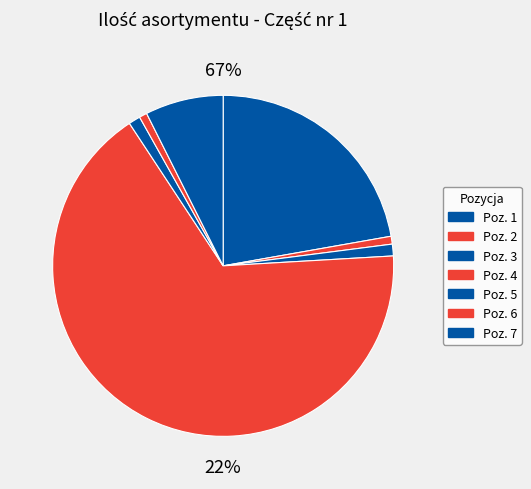

To the nearest percent, what is the combined percentage of 2 and 7?

8%